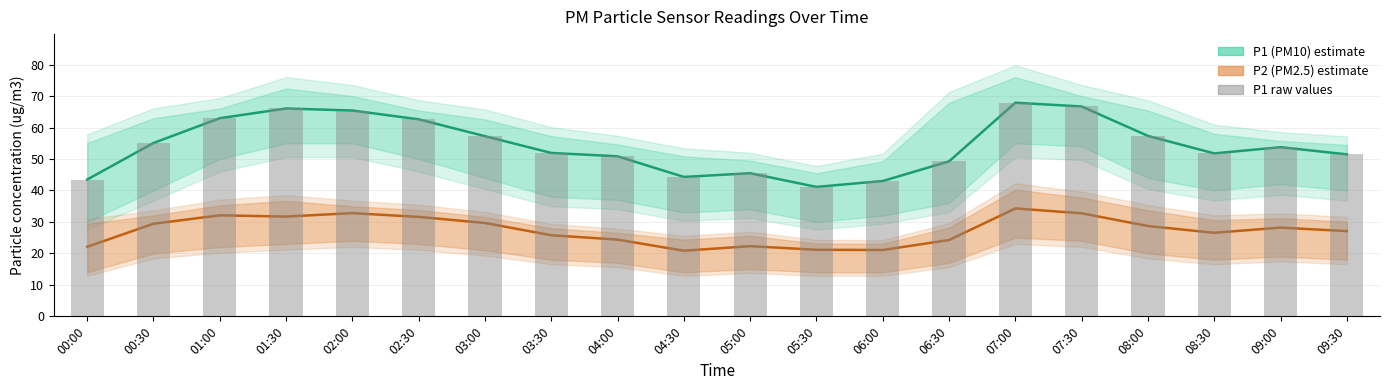

How many values in the P1 raw series exceed 53?

10